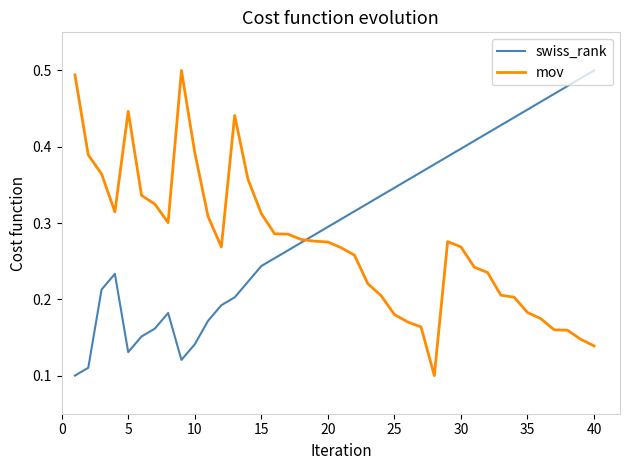

Which series has the largest total across all categories?

swiss_rank